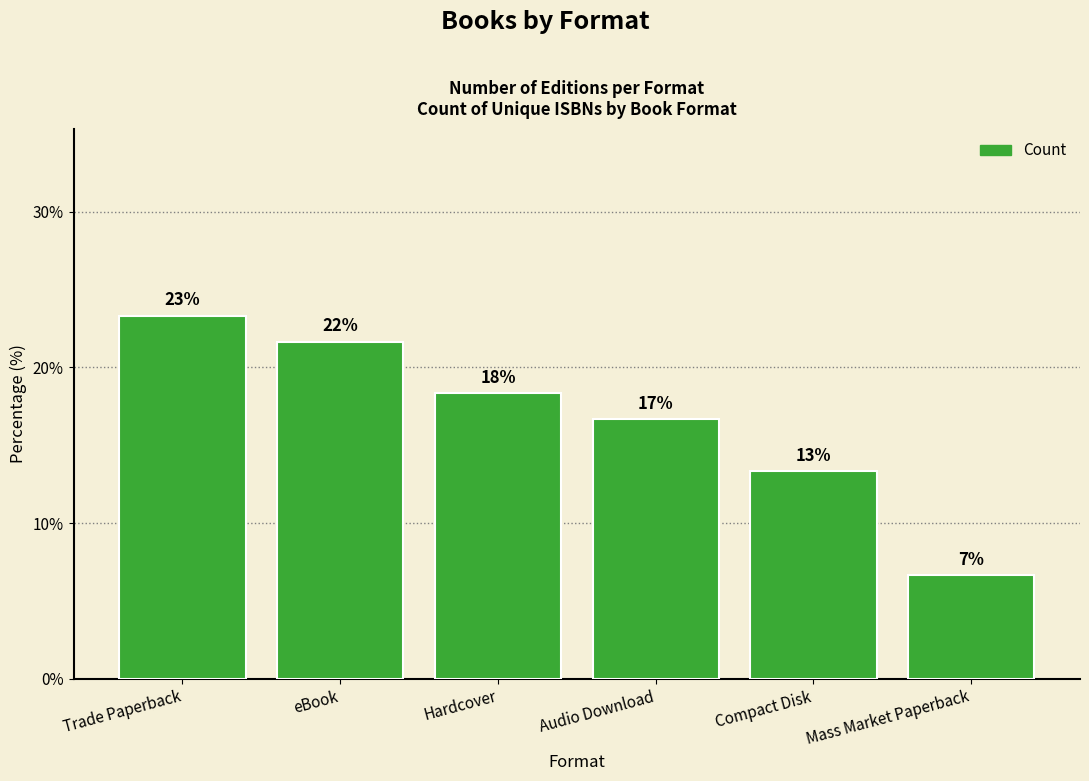

How many bars are there in total?

6